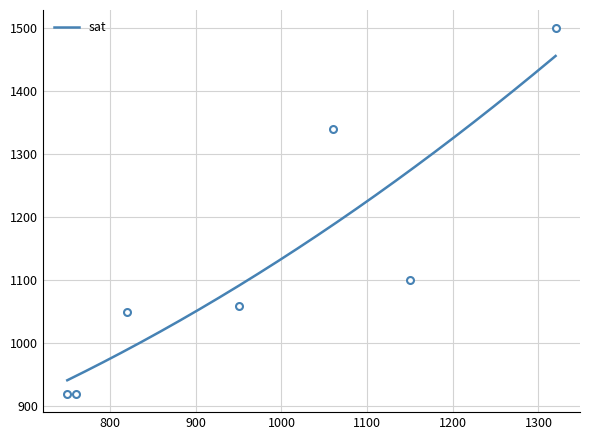

How many series are shown in this chart?

1